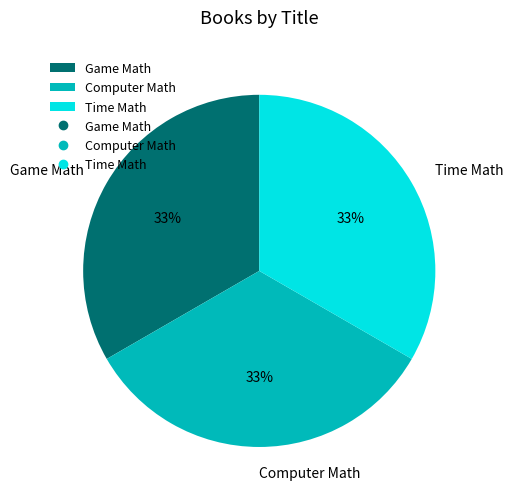

What percentage is the Time Math slice, to the nearest percent?

33%